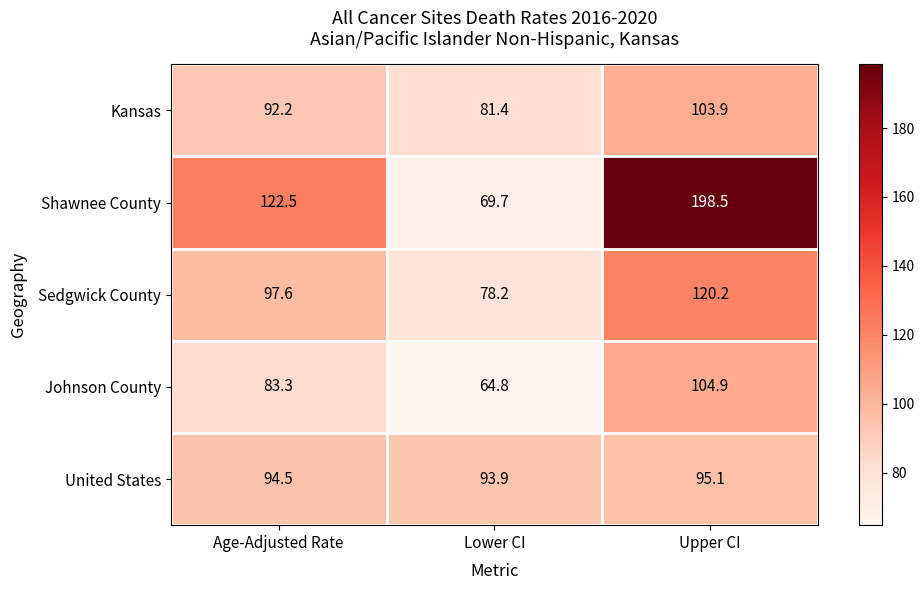

What is the highest value of the Shawnee County series?

198.5